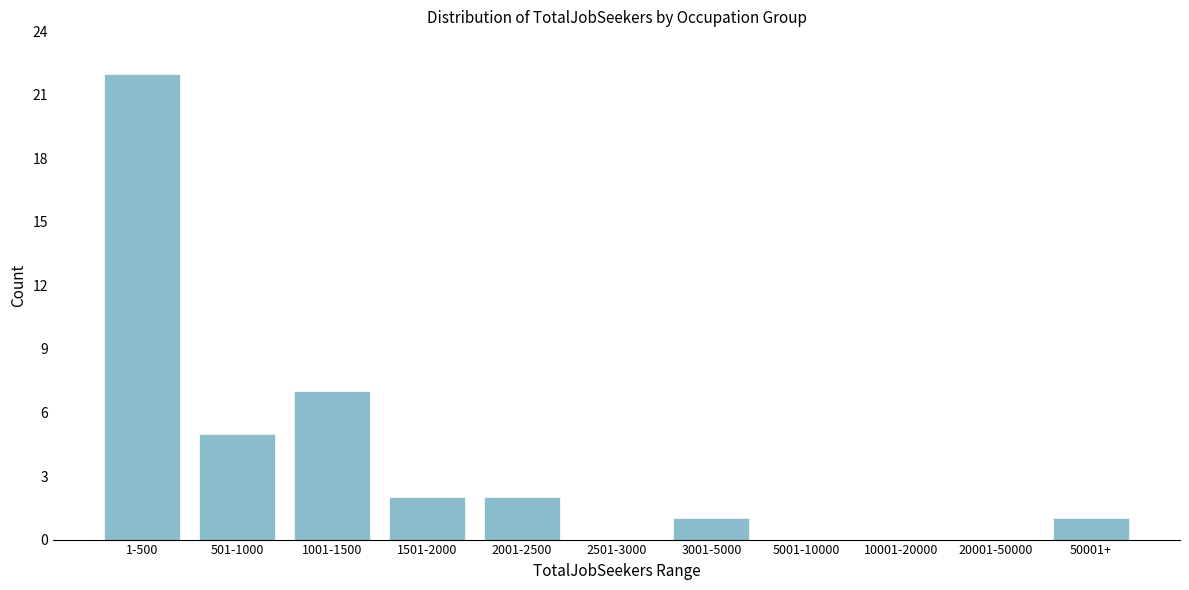

Reading left to right, list all the values displayed in this chart.

1-500=22	501-1000=5	1001-1500=7	1501-2000=2	2001-2500=2	2501-3000=0	3001-5000=1	5001-10000=0	10001-20000=0	20001-50000=0	50001+=1